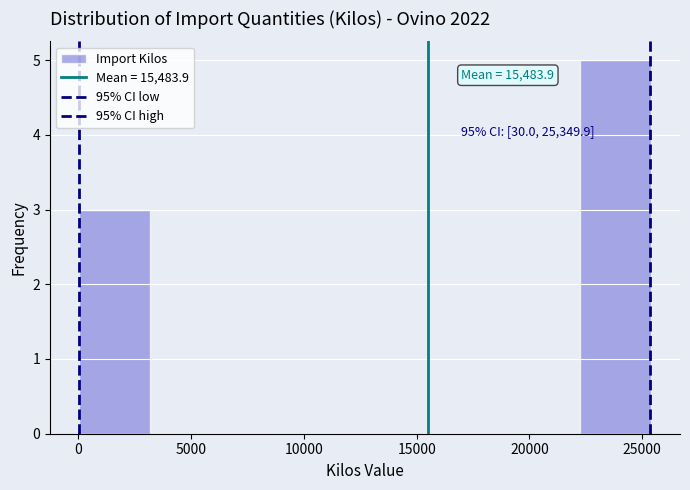

Over which range of the x-axis is the bar tallest?

22000 to 25500